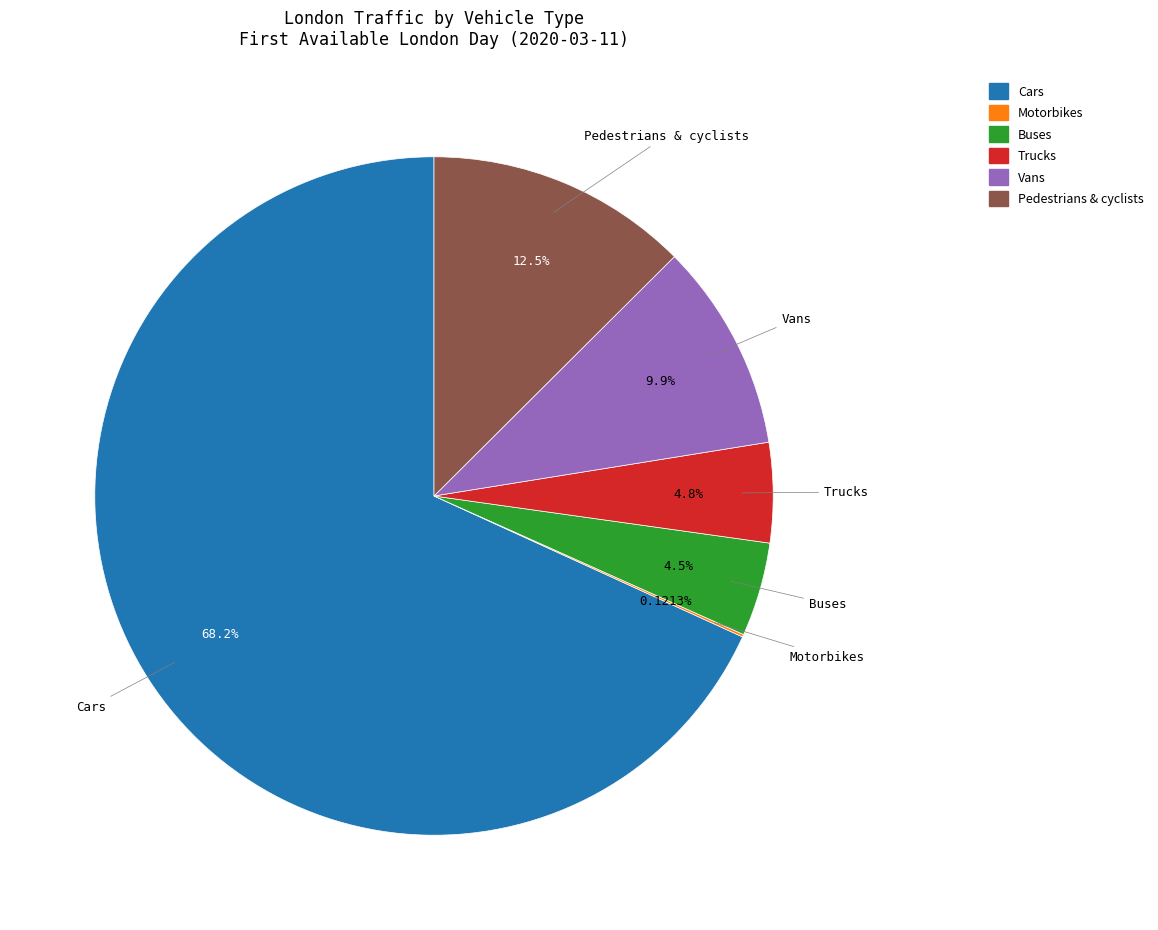

Does Trucks account for over 50% of the chart?

No